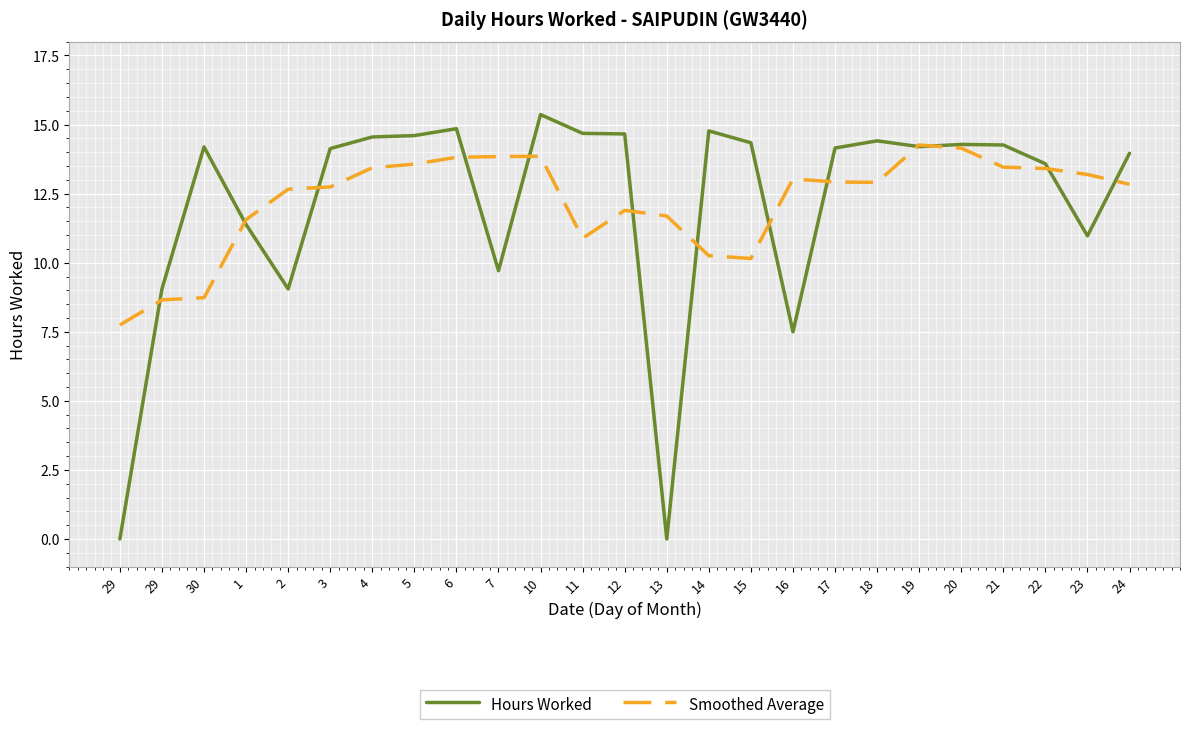

At 23, list the series in order from largest to smallest.

Smoothed Average, Hours Worked